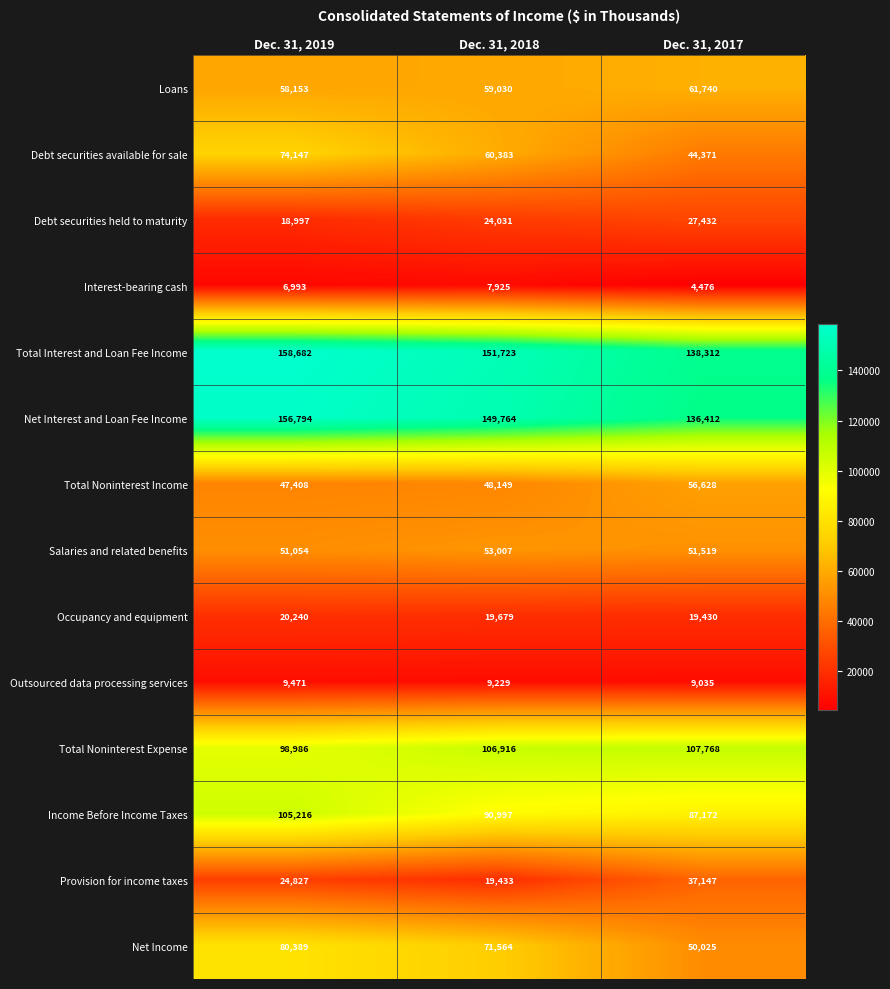

At which category is the sum across all series the highest?

Dec. 31, 2019